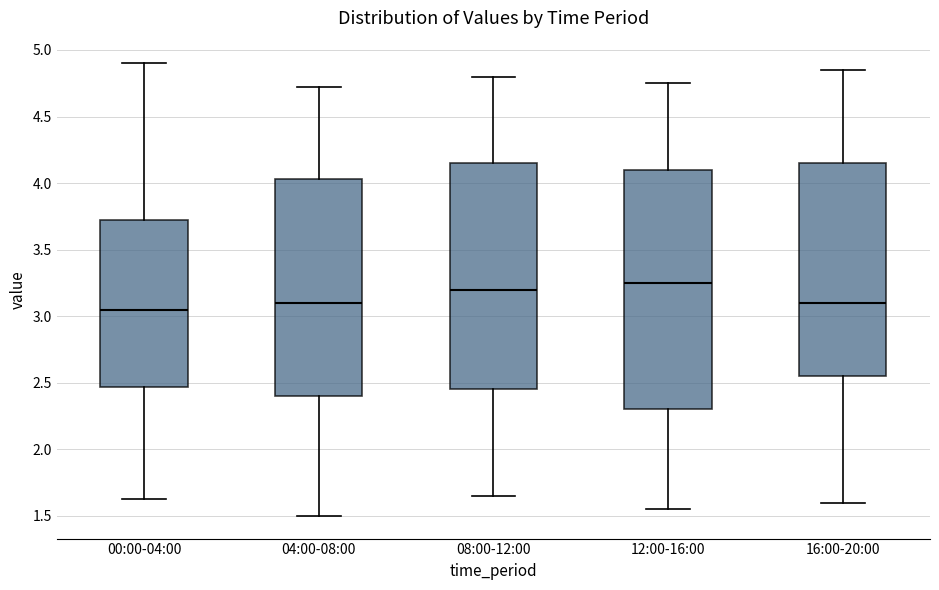

Reading left to right, transcribe this box plot: for each box, give where its median line is, the range the box spans, and where its two whiskers end, as read against the y-axis. The values are not printed on the chart, so give them approximately, as read against the axis.

00:00-04:00: median 3.05, box 2.45 to 3.70, whiskers 1.65 to 4.90
04:00-08:00: median 3.10, box 2.40 to 4.05, whiskers 1.50 to 4.70
08:00-12:00: median 3.20, box 2.45 to 4.15, whiskers 1.65 to 4.80
12:00-16:00: median 3.25, box 2.30 to 4.10, whiskers 1.55 to 4.75
16:00-20:00: median 3.10, box 2.55 to 4.15, whiskers 1.60 to 4.85